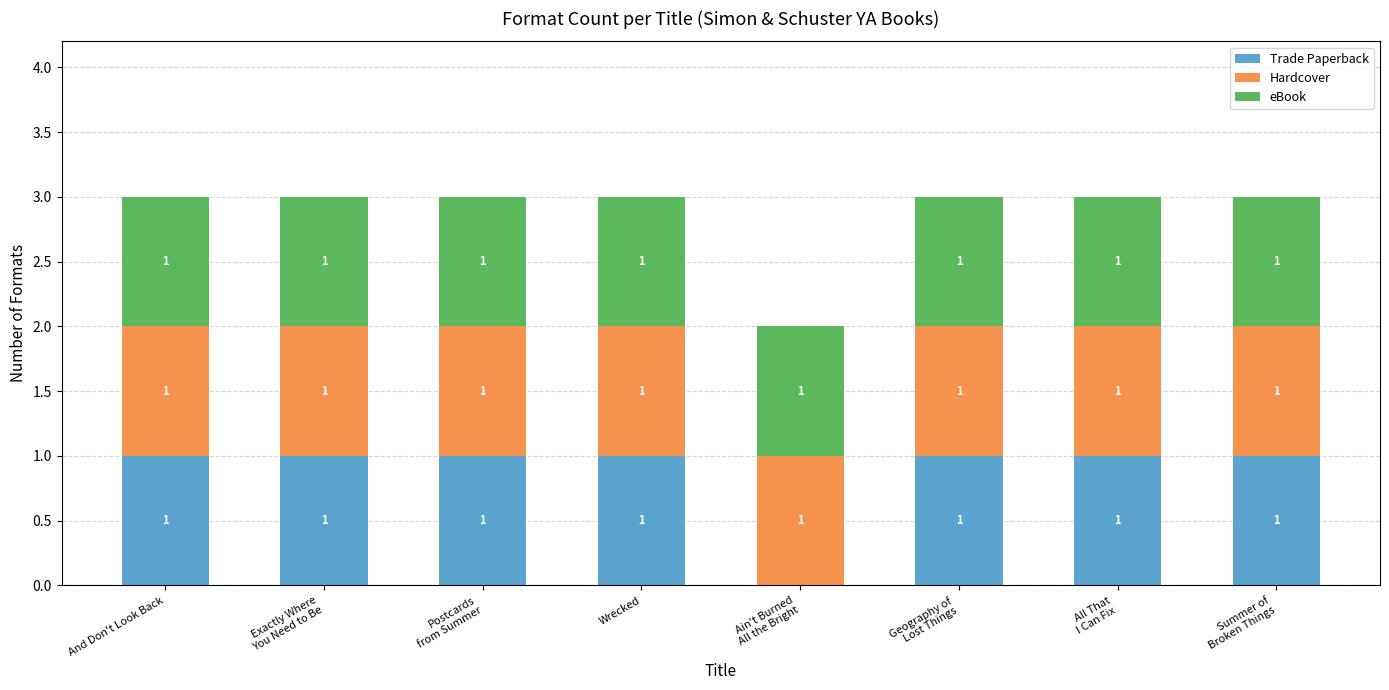

How many Trade Paperback values are between 1 and 2?

7